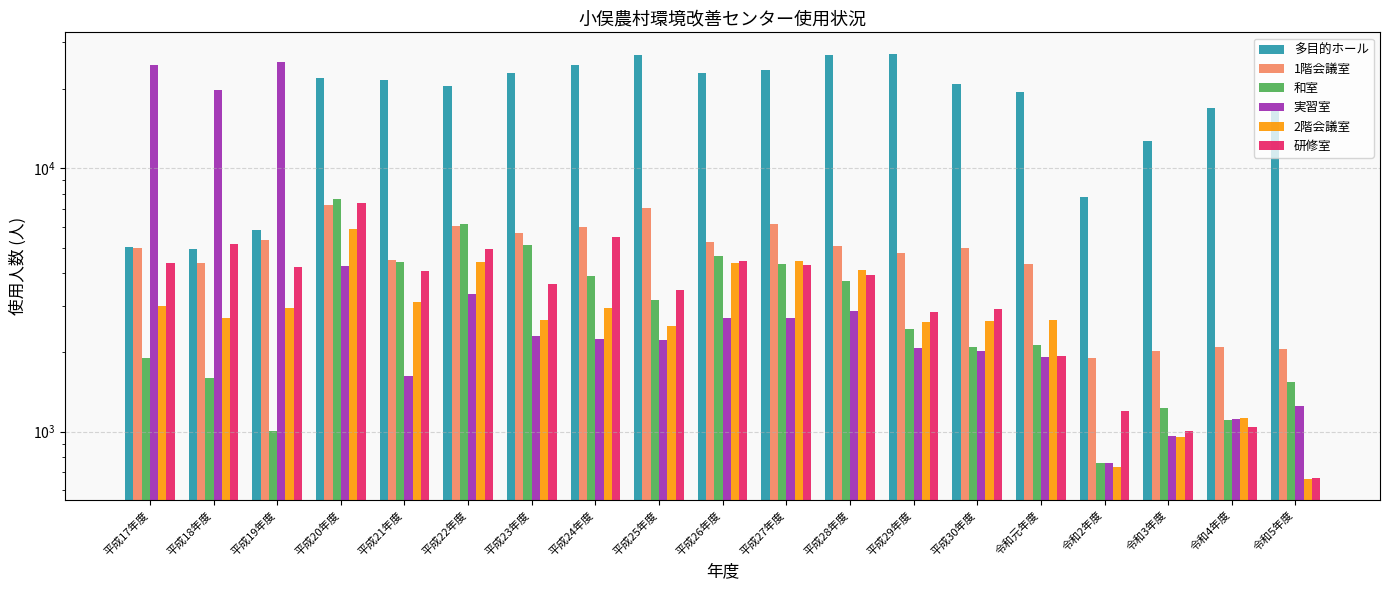

What is the difference between the second highest and minimum values in the 1階会議室 series?

5176